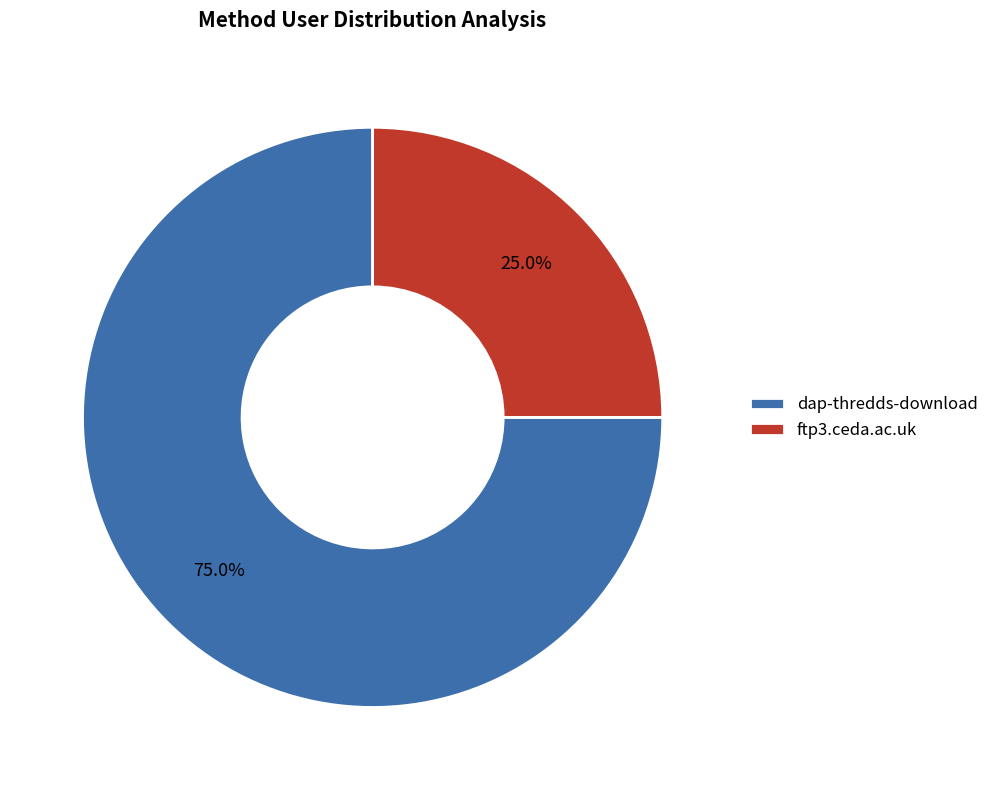

To the nearest percent, what is the combined percentage of ftp3.ceda.ac.uk and dap-thredds-download?

100%